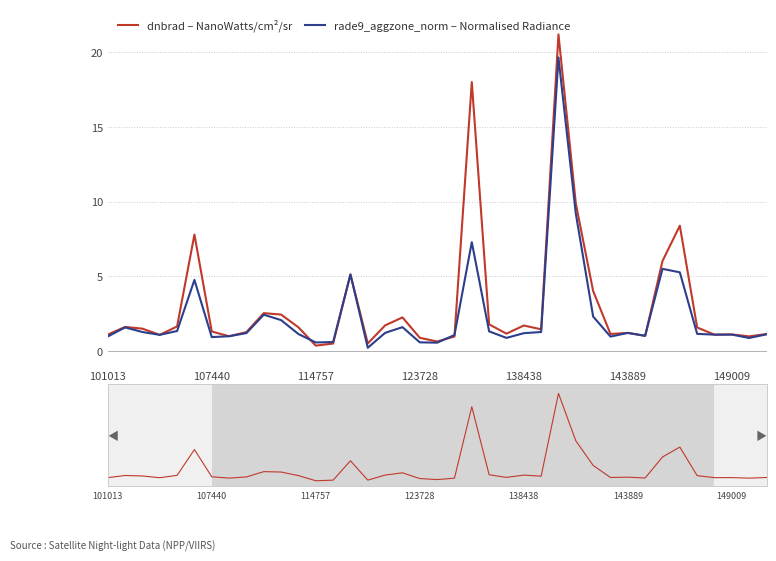

How many categories are shown in the chart?

39